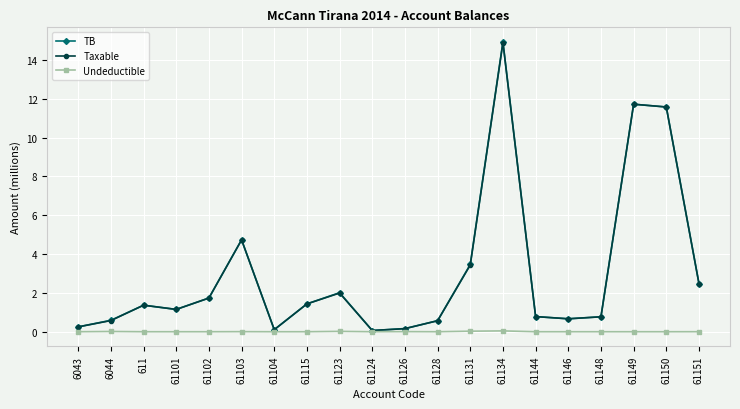

True or false: TB has more than 1 points higher than both neighbors.

True